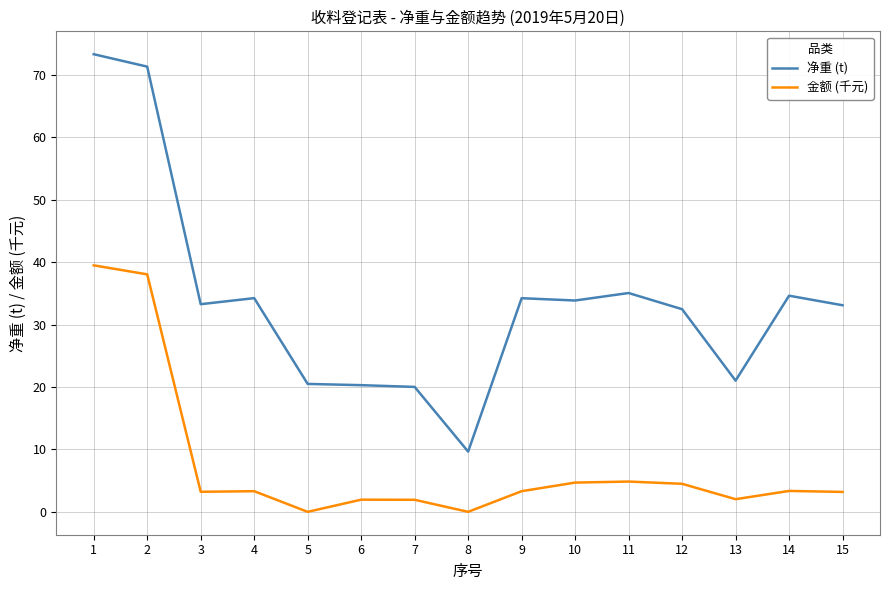

Rank the series by their average value, from lowest to highest.

金额 (千元), 净重 (t)